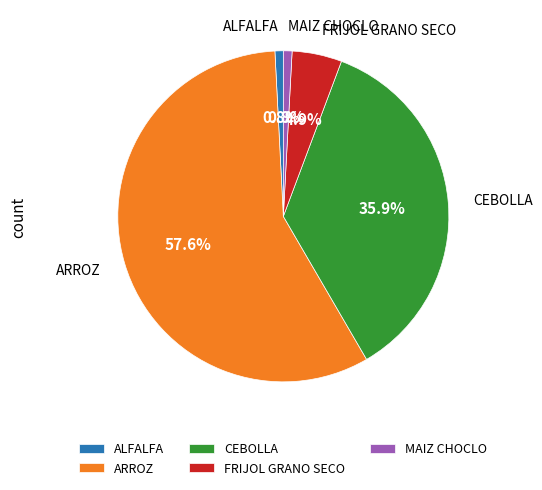

To the nearest percent, what is the average slice percentage?

20%